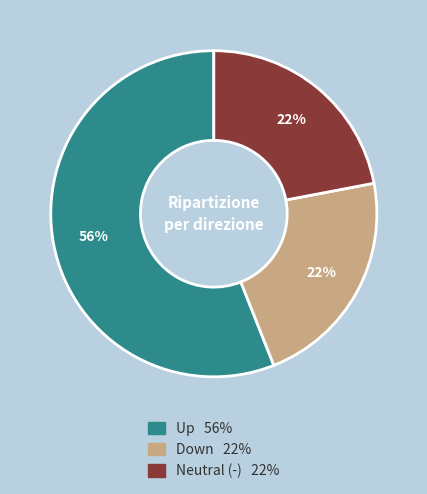

To the nearest percent, what is the difference between the largest and smallest slice percentages?

34%